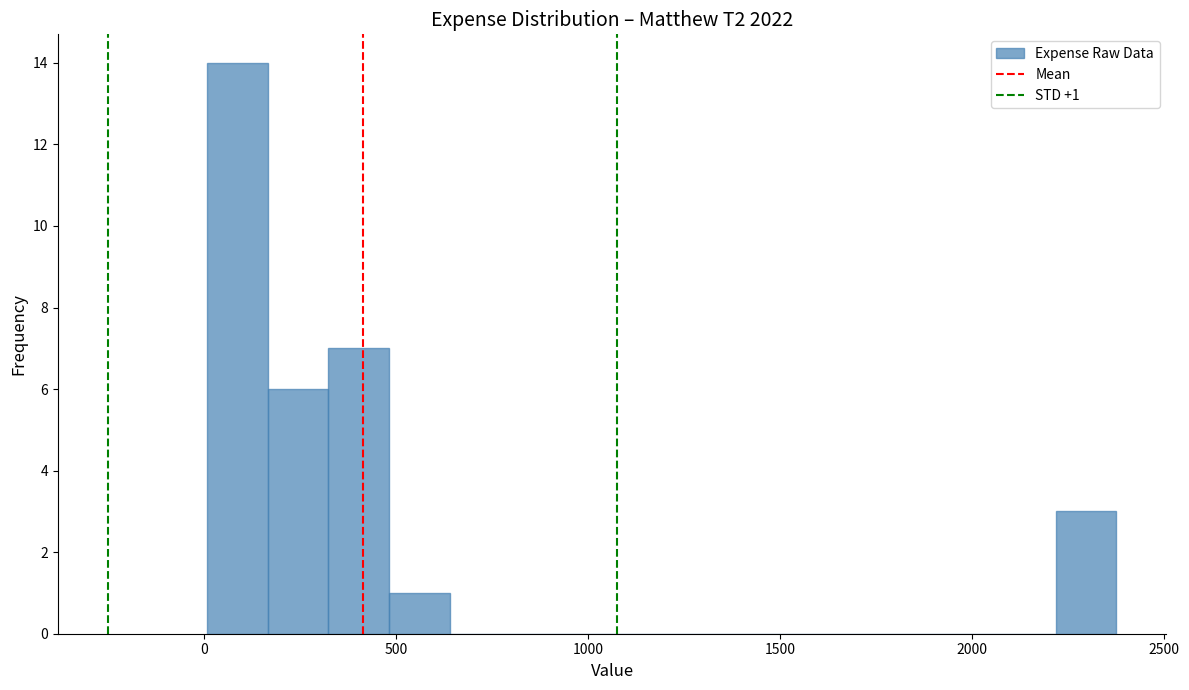

Read against the x-axis, roughly where is the centre of the tallest bar?

100